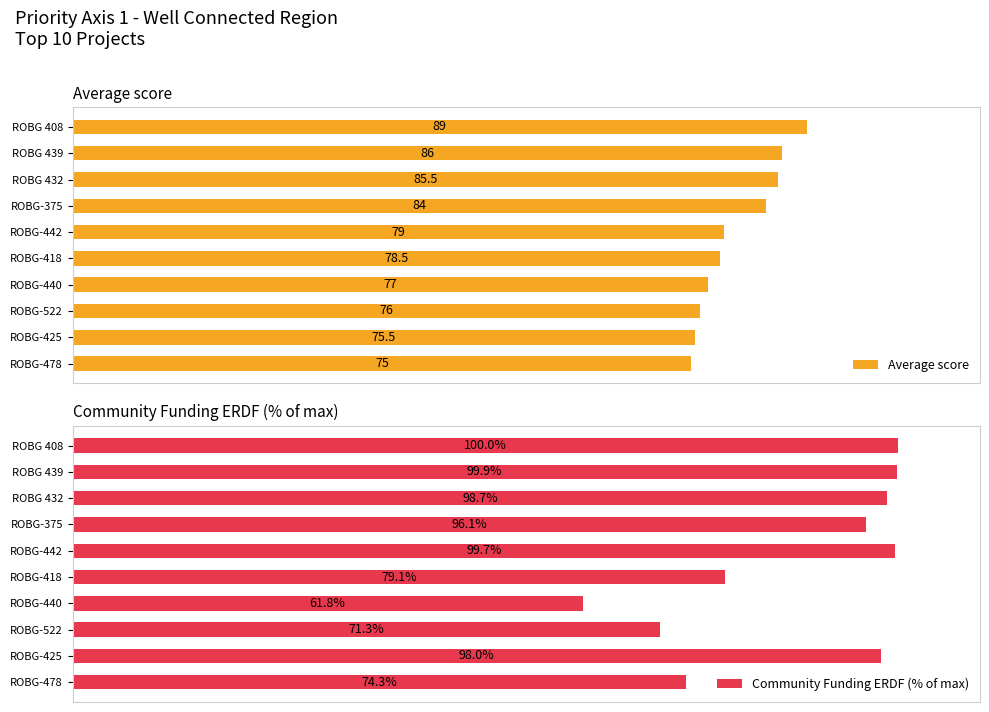

What is the highest value of the Community Funding ERDF (% of max) series?

100.0